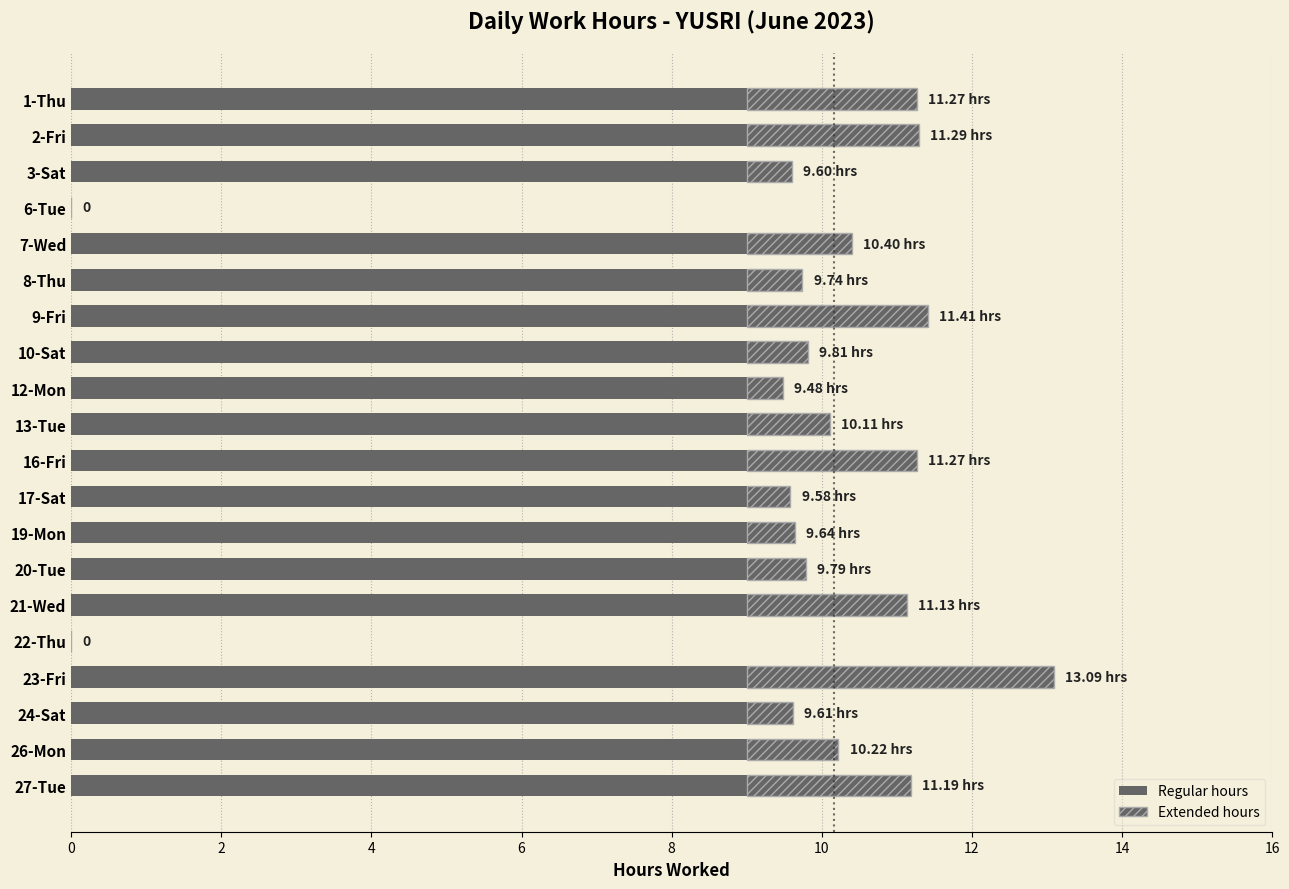

Reading left to right, extract all data points from this chart.

Regular hours: 9.0	9.0	9.0	0.0	9.0	9.0	9.0	9.0	9.0	9.0	9.0	9.0	9.0	9.0	9.0	0.0	9.0	9.0	9.0	9.0
Extended hours: 2.3	2.3	0.6	0.0	1.4	0.7	2.4	0.8	0.5	1.1	2.3	0.6	0.6	0.8	2.1	0.0	4.1	0.6	1.2	2.2